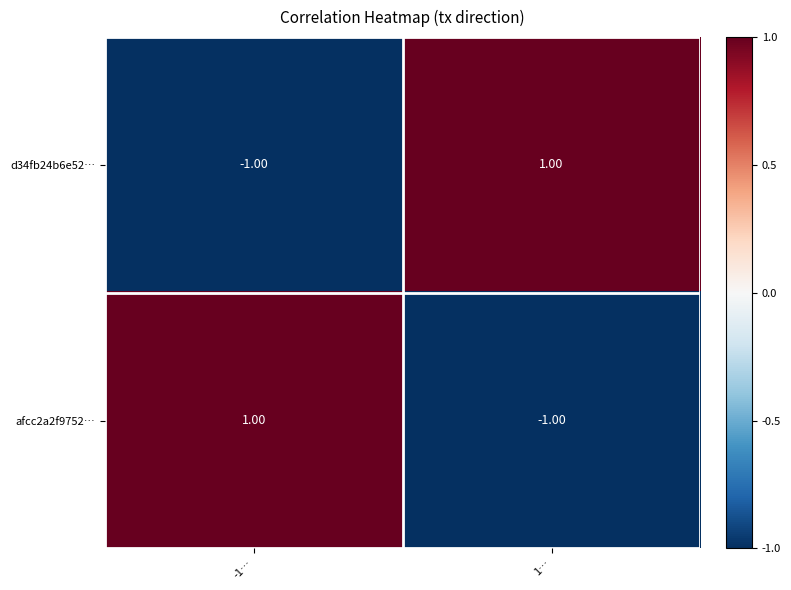

Is the value of d34fb24b6e52… at 1… greater than the value of afcc2a2f9752… at 1…?

Yes